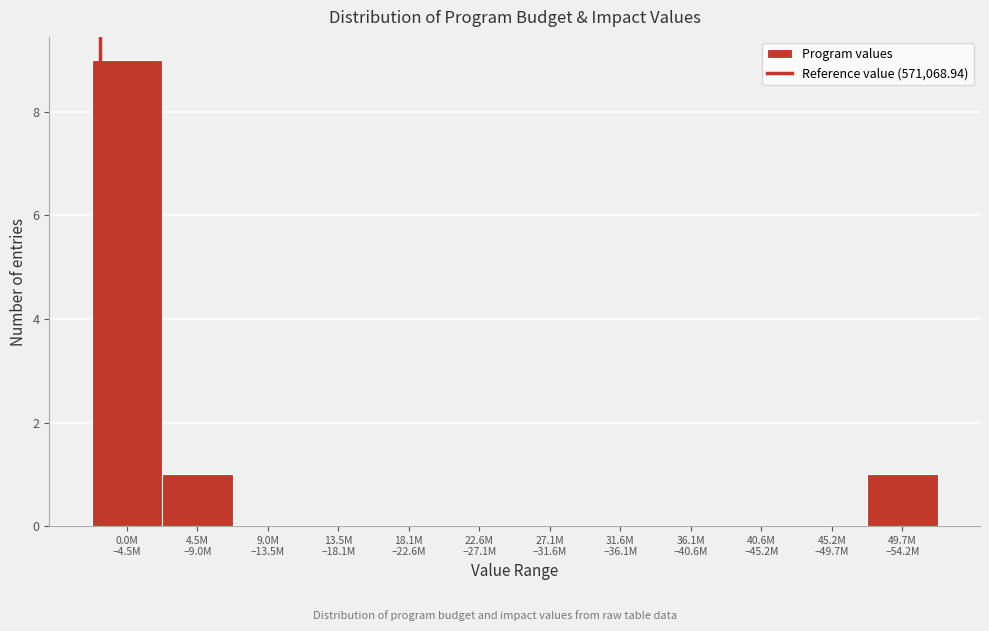

What is the sum of all values?

11